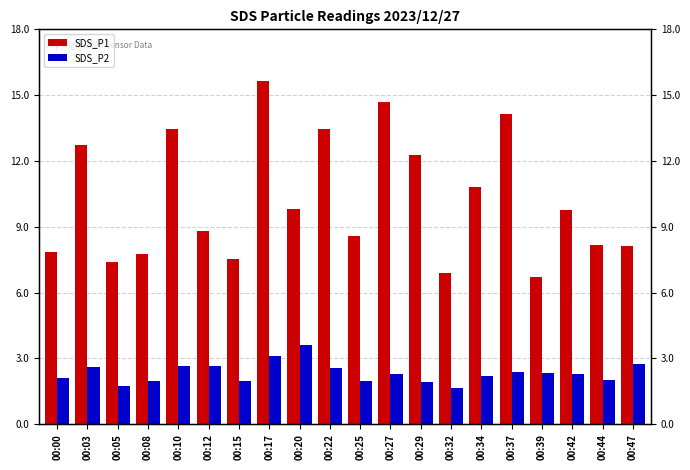

How many bars are there in each group?

2